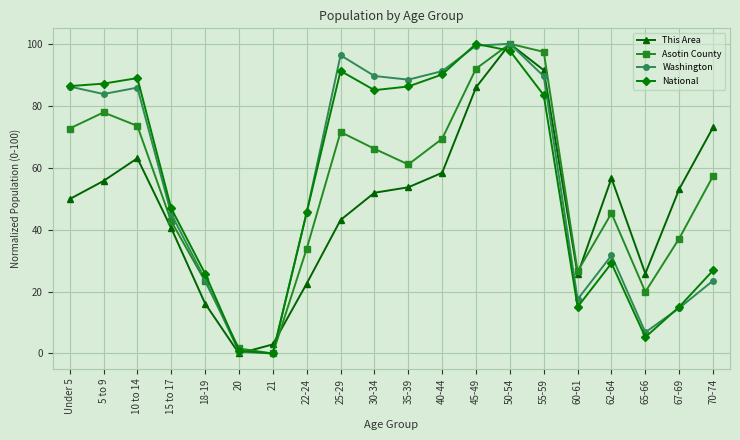

What is the spread (max minus min) of values at 65-66?

20.5